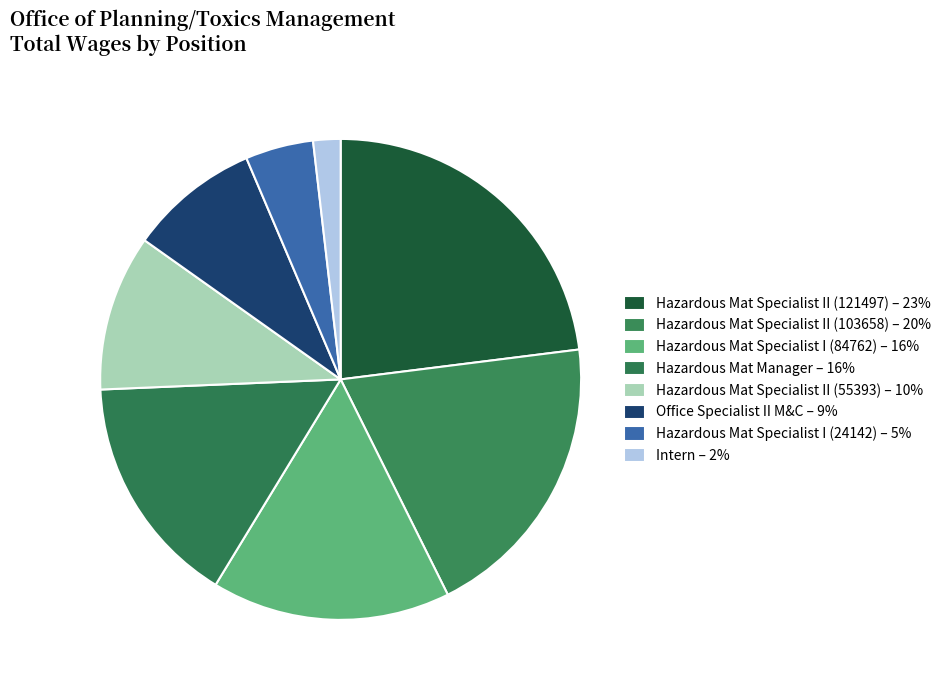

To the nearest percent, what is the average slice percentage?

12%